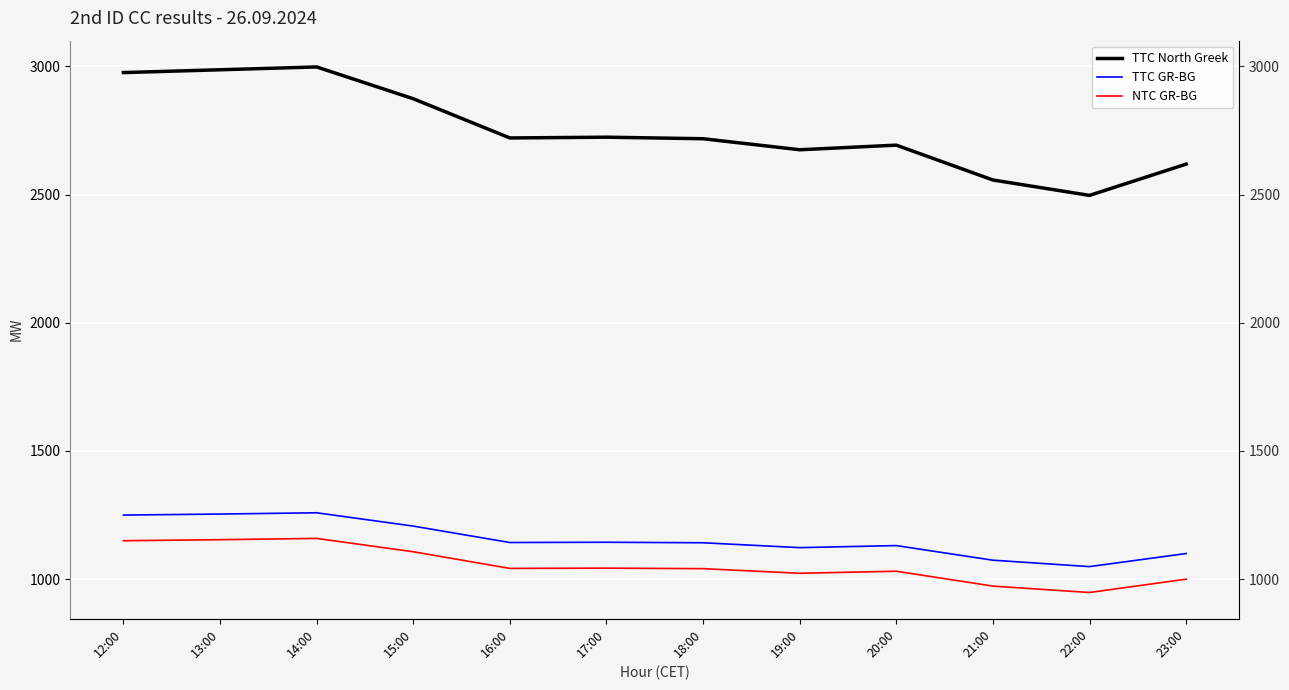

True or false: NTC GR-BG and TTC North Greek cross at least once.

False